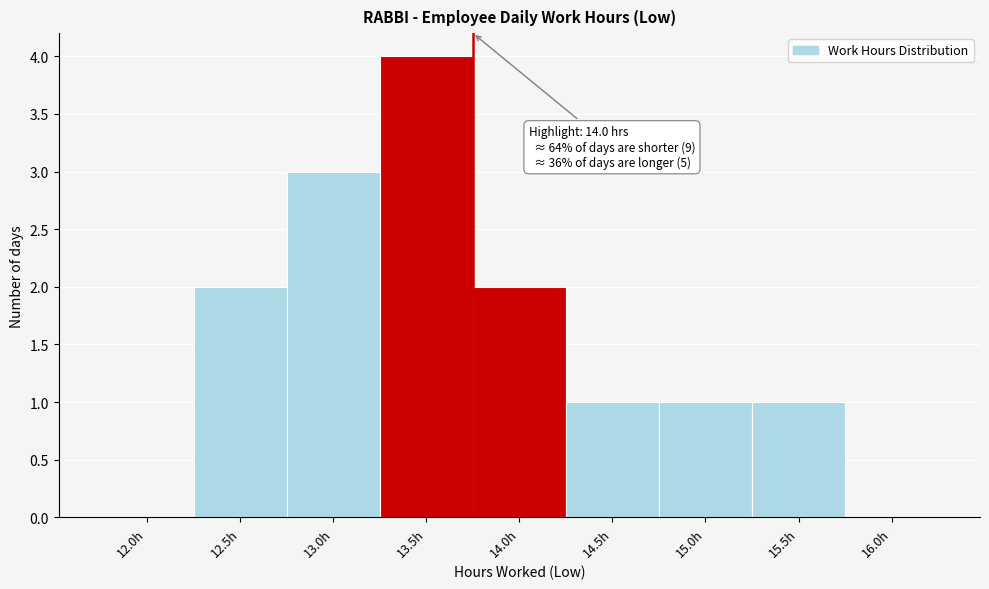

Reading left to right, extract all data points from this chart.

12.0h=0	12.5h=2	13.0h=3	13.5h=4	14.0h=2	14.5h=1	15.0h=1	15.5h=1	16.0h=0